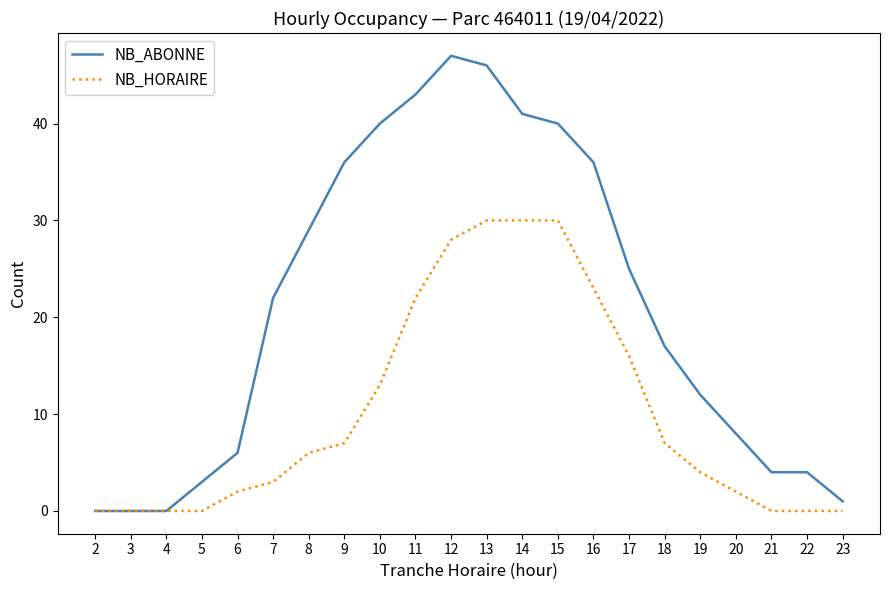

Between 10 and 22, which series saw the biggest shift?

NB_ABONNE